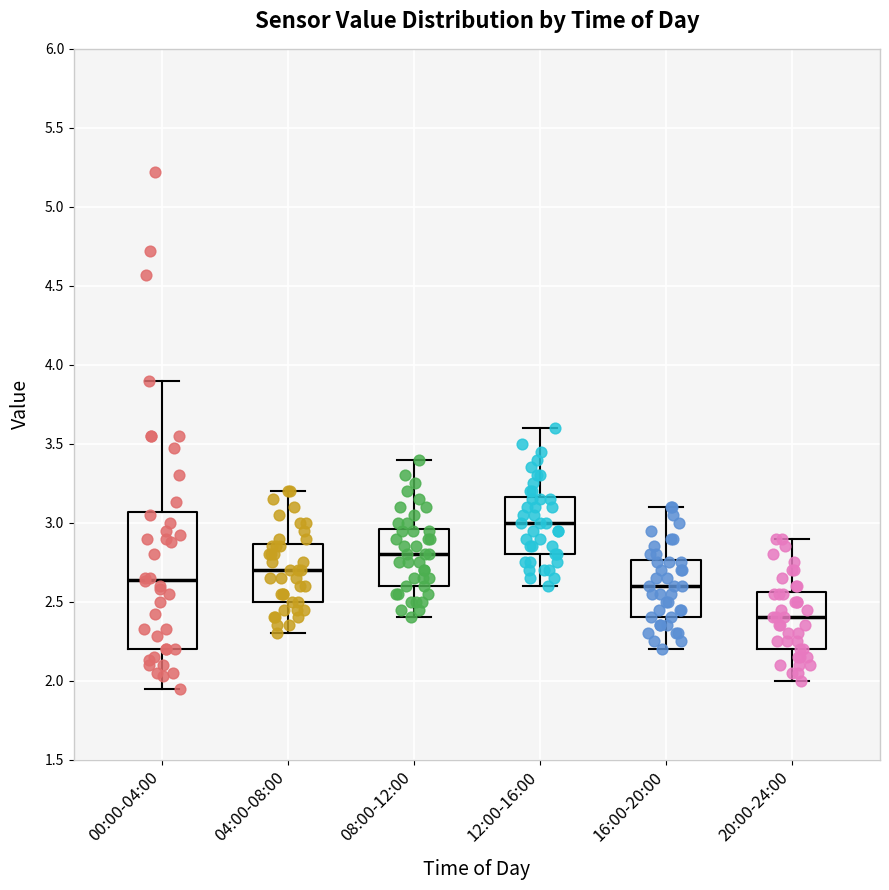

Reading left to right, read every box against the y-axis: the position of its median line, the range the box covers, and the ends of its whiskers. The values are not printed on the chart, so give them approximately, as read against the axis.

00:00-04:00: median 2.65, box 2.20 to 3.05, whiskers 1.95 to 3.90
04:00-08:00: median 2.70, box 2.50 to 2.85, whiskers 2.30 to 3.20
08:00-12:00: median 2.80, box 2.60 to 2.95, whiskers 2.40 to 3.40
12:00-16:00: median 3.00, box 2.80 to 3.15, whiskers 2.60 to 3.60
16:00-20:00: median 2.60, box 2.40 to 2.75, whiskers 2.20 to 3.10
20:00-24:00: median 2.40, box 2.20 to 2.55, whiskers 2.00 to 2.90